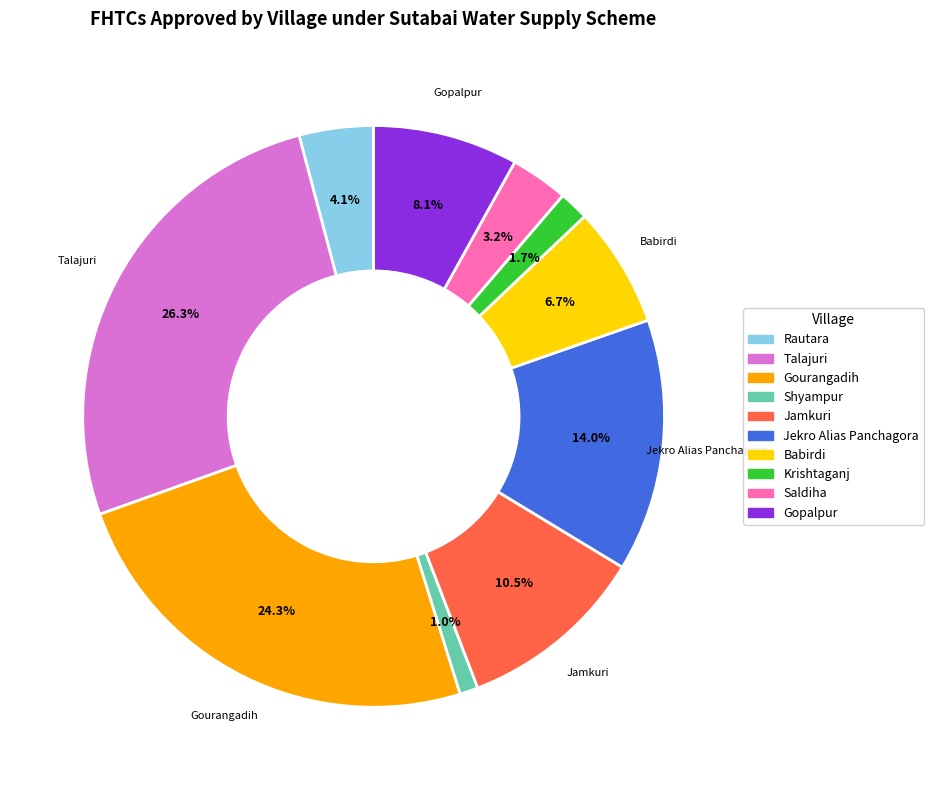

Rank the categories by value from highest to lowest.

Talajuri, Gourangadih, Jekro Alias Panchagora, Jamkuri, Gopalpur, Babirdi, Rautara, Saldiha, Krishtaganj, Shyampur